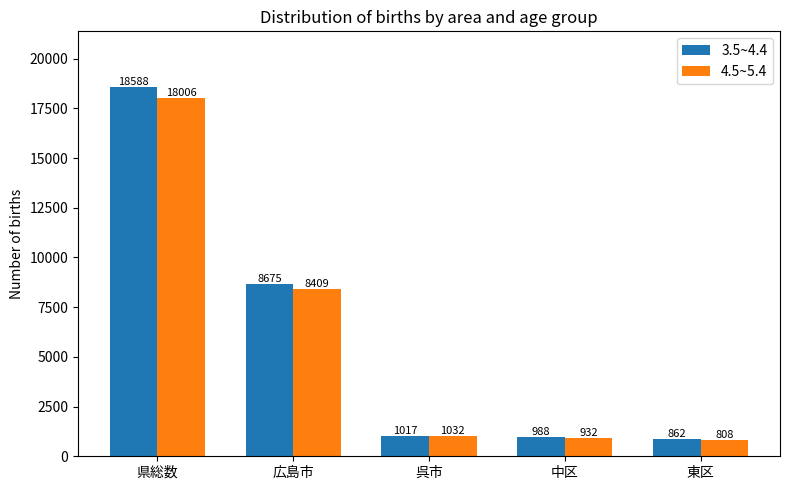

Count the number of data series in this chart.

2